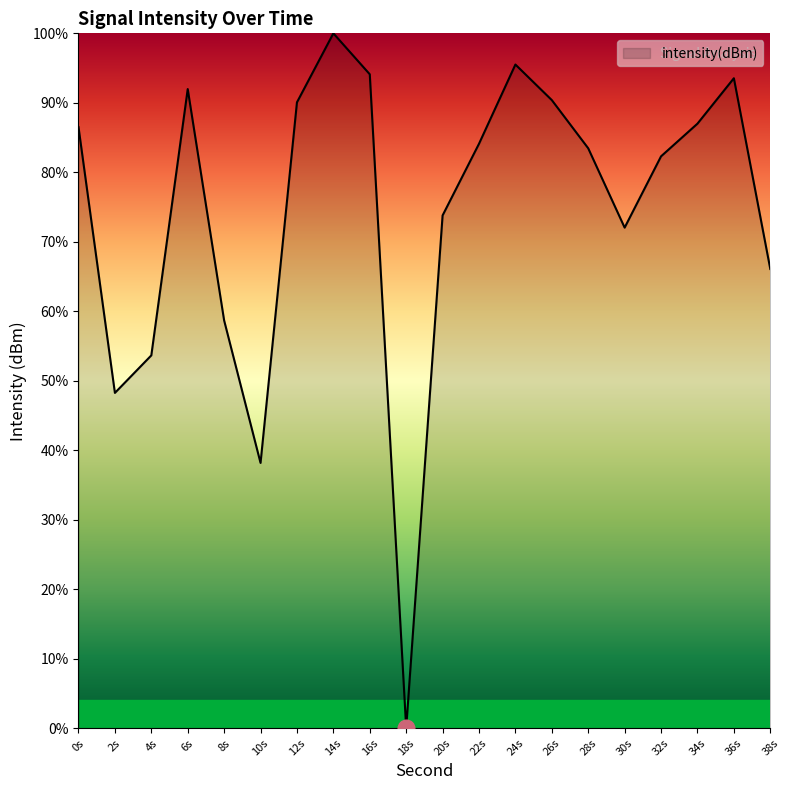

The chart shows a value of 94.2 at 30s. True or false?

False